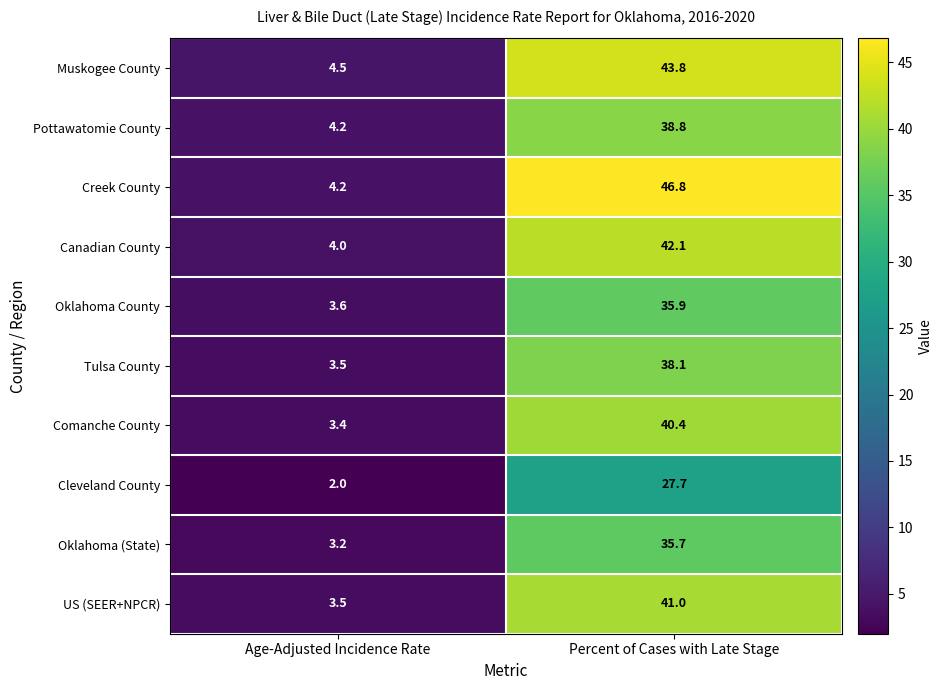

How many distinct data groups are displayed?

10